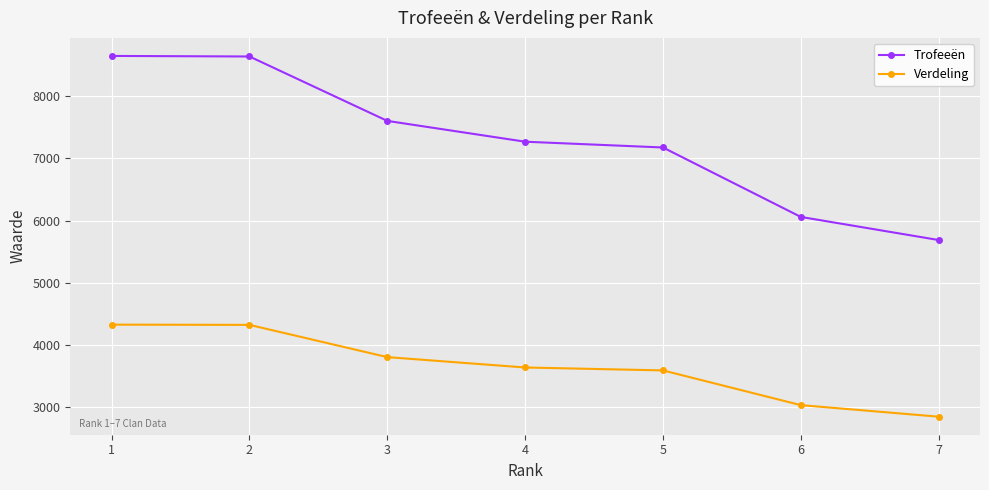

Rank the series by their average value, from lowest to highest.

Verdeling, Trofeeën